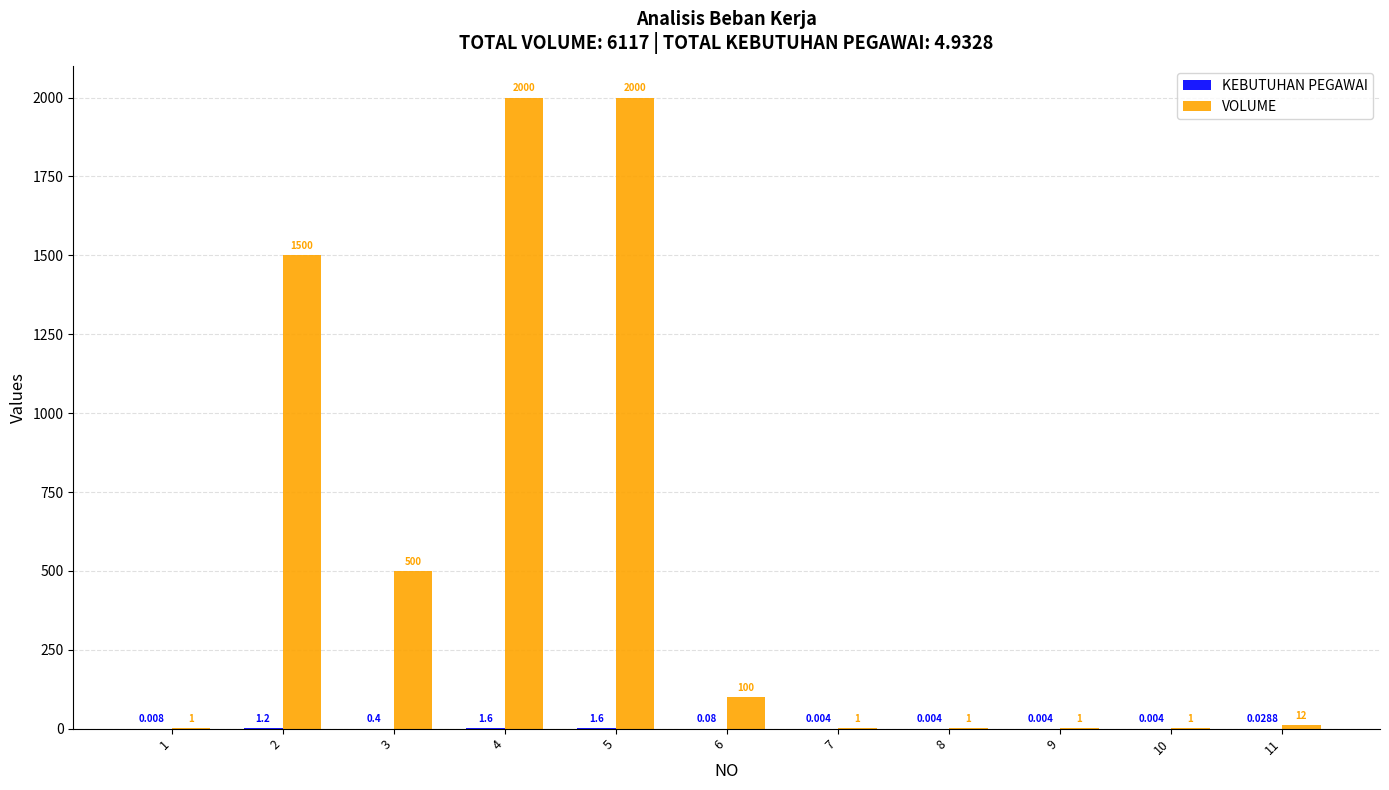

How many series are shown in this chart?

2